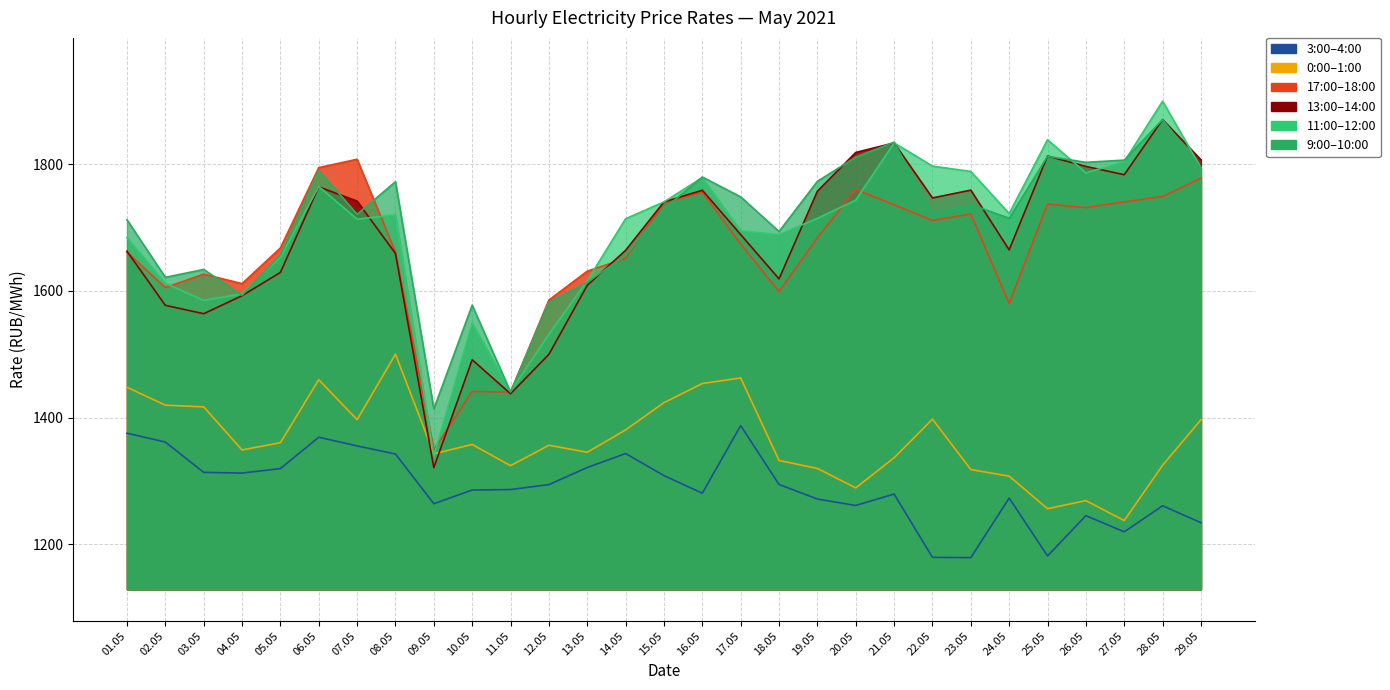

At which category does the chart reach its minimum across all series?

23.05